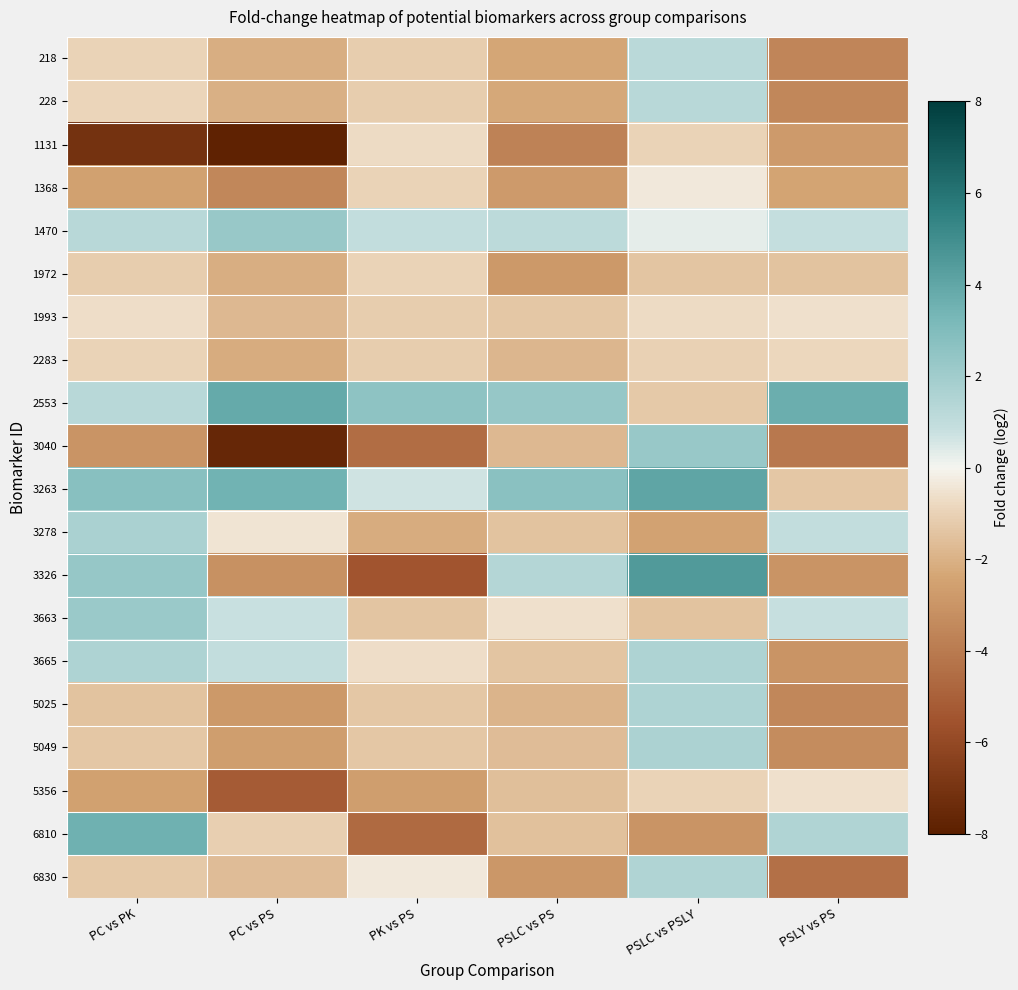

Reading right to left, list all the values displayed in this chart.

218: PSLY vs PS=-3.6	PSLC vs PSLY=1.2	PSLC vs PS=-2.3	PK vs PS=-1.1	PC vs PS=-2.1	PC vs PK=-1.0
228: PSLY vs PS=-3.5	PSLC vs PSLY=1.3	PSLC vs PS=-2.3	PK vs PS=-1.2	PC vs PS=-2.0	PC vs PK=-0.9
1131: PSLY vs PS=-2.8	PSLC vs PSLY=-1.0	PSLC vs PS=-3.7	PK vs PS=-0.7	PC vs PS=-7.8	PC vs PK=-7.1
1368: PSLY vs PS=-2.4	PSLC vs PSLY=-0.4	PSLC vs PS=-2.8	PK vs PS=-1.0	PC vs PS=-3.5	PC vs PK=-2.5
1470: PSLY vs PS=0.9	PSLC vs PSLY=0.3	PSLC vs PS=1.1	PK vs PS=1.0	PC vs PS=2.3	PC vs PK=1.3
1972: PSLY vs PS=-1.5	PSLC vs PSLY=-1.4	PSLC vs PS=-2.8	PK vs PS=-1.0	PC vs PS=-2.1	PC vs PK=-1.1
1993: PSLY vs PS=-0.6	PSLC vs PSLY=-0.7	PSLC vs PS=-1.3	PK vs PS=-1.1	PC vs PS=-1.8	PC vs PK=-0.7
2283: PSLY vs PS=-0.9	PSLC vs PSLY=-1.0	PSLC vs PS=-1.9	PK vs PS=-1.2	PC vs PS=-2.1	PC vs PK=-1.0
2553: PSLY vs PS=3.7	PSLC vs PSLY=-1.3	PSLC vs PS=2.4	PK vs PS=2.6	PC vs PS=3.8	PC vs PK=1.3
3040: PSLY vs PS=-4.1	PSLC vs PSLY=2.3	PSLC vs PS=-1.8	PK vs PS=-4.5	PC vs PS=-7.6	PC vs PK=-3.0
3263: PSLY vs PS=-1.3	PSLC vs PSLY=4.1	PSLC vs PS=2.7	PK vs PS=0.7	PC vs PS=3.5	PC vs PK=2.8
3278: PSLY vs PS=1.0	PSLC vs PSLY=-2.4	PSLC vs PS=-1.5	PK vs PS=-2.1	PC vs PS=-0.5	PC vs PK=1.7
3326: PSLY vs PS=-3.0	PSLC vs PSLY=4.5	PSLC vs PS=1.4	PK vs PS=-5.5	PC vs PS=-3.1	PC vs PK=2.4
3663: PSLY vs PS=0.9	PSLC vs PSLY=-1.5	PSLC vs PS=-0.6	PK vs PS=-1.4	PC vs PS=0.8	PC vs PK=2.2
3665: PSLY vs PS=-3.0	PSLC vs PSLY=1.6	PSLC vs PS=-1.4	PK vs PS=-0.6	PC vs PS=0.9	PC vs PK=1.6
5025: PSLY vs PS=-3.5	PSLC vs PSLY=1.6	PSLC vs PS=-1.9	PK vs PS=-1.4	PC vs PS=-2.8	PC vs PK=-1.4
5049: PSLY vs PS=-3.3	PSLC vs PSLY=1.6	PSLC vs PS=-1.7	PK vs PS=-1.3	PC vs PS=-2.7	PC vs PK=-1.3
5356: PSLY vs PS=-0.6	PSLC vs PSLY=-1.0	PSLC vs PS=-1.6	PK vs PS=-2.7	PC vs PS=-5.2	PC vs PK=-2.5
6810: PSLY vs PS=1.5	PSLC vs PSLY=-3.0	PSLC vs PS=-1.5	PK vs PS=-4.7	PC vs PS=-1.1	PC vs PK=3.6
6830: PSLY vs PS=-4.4	PSLC vs PSLY=1.5	PSLC vs PS=-2.9	PK vs PS=-0.4	PC vs PS=-1.7	PC vs PK=-1.3